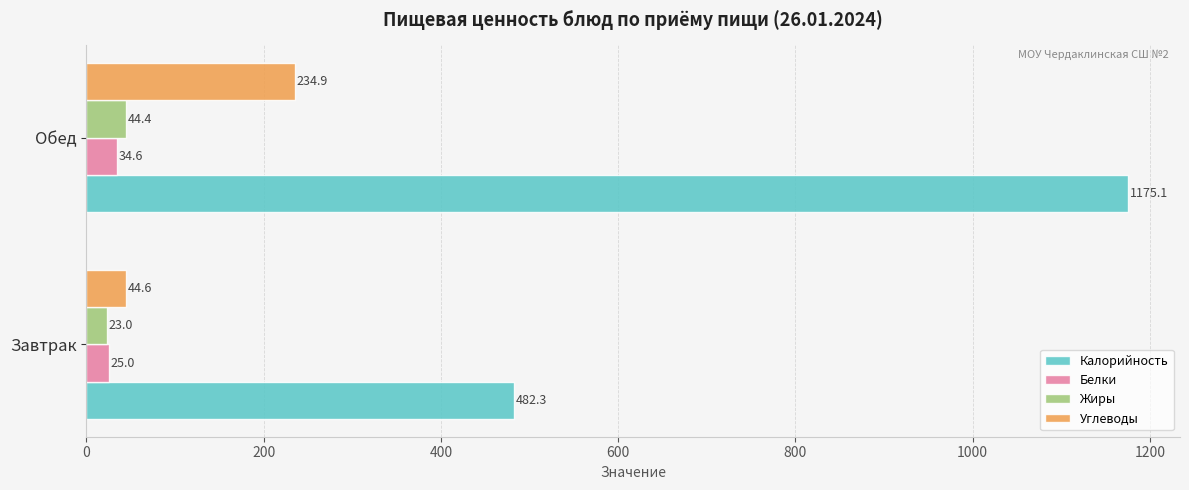

How many values in the Белки series exceed 34?

1